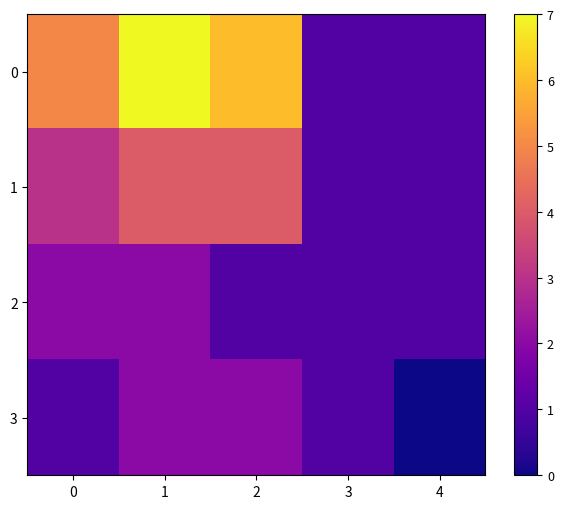

List the series in order of their peak value, lowest first.

2, 3, 1, 0